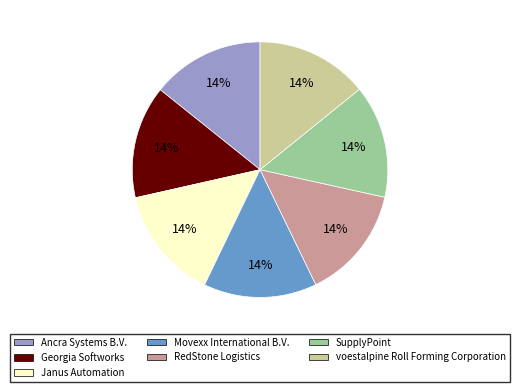

Combined, do Janus Automation and Georgia Softworks account for over 50%?

No